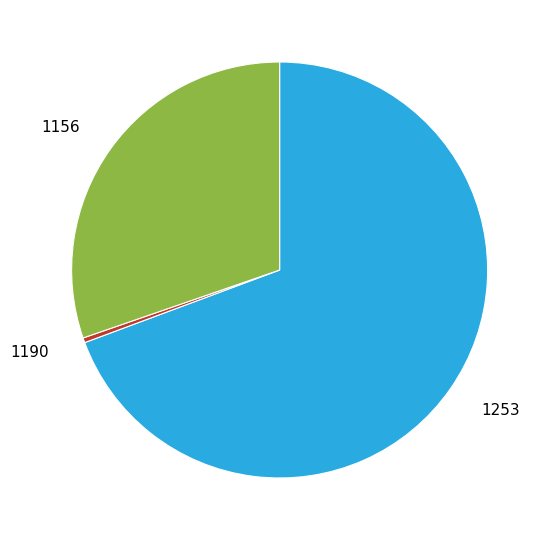

Is the sum of 1190 and 1253 greater than half?

Yes